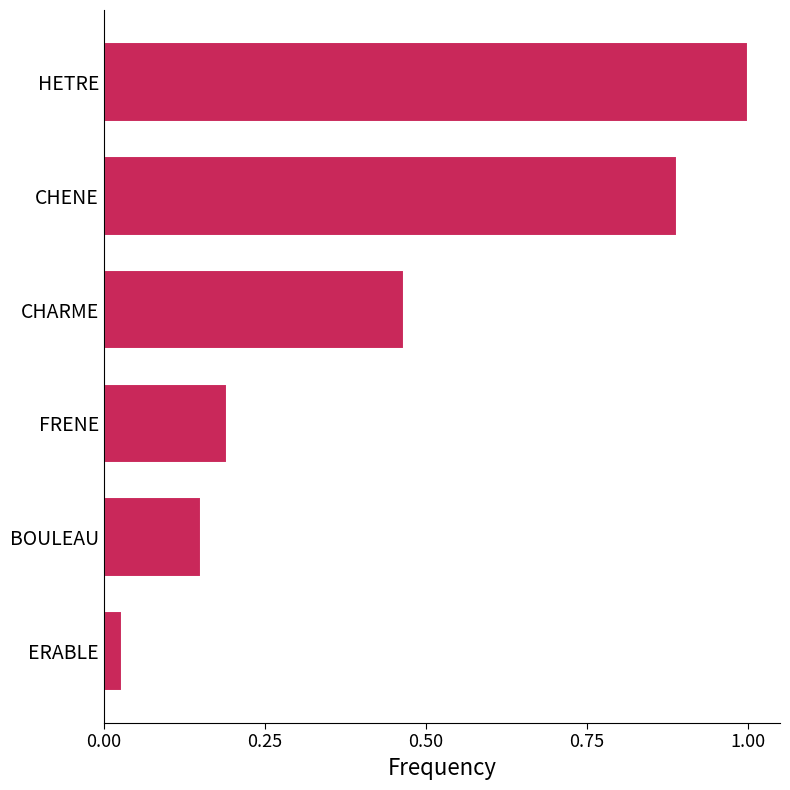

List the labels in order of value, smallest first.

ERABLE, BOULEAU, FRENE, CHARME, CHENE, HETRE